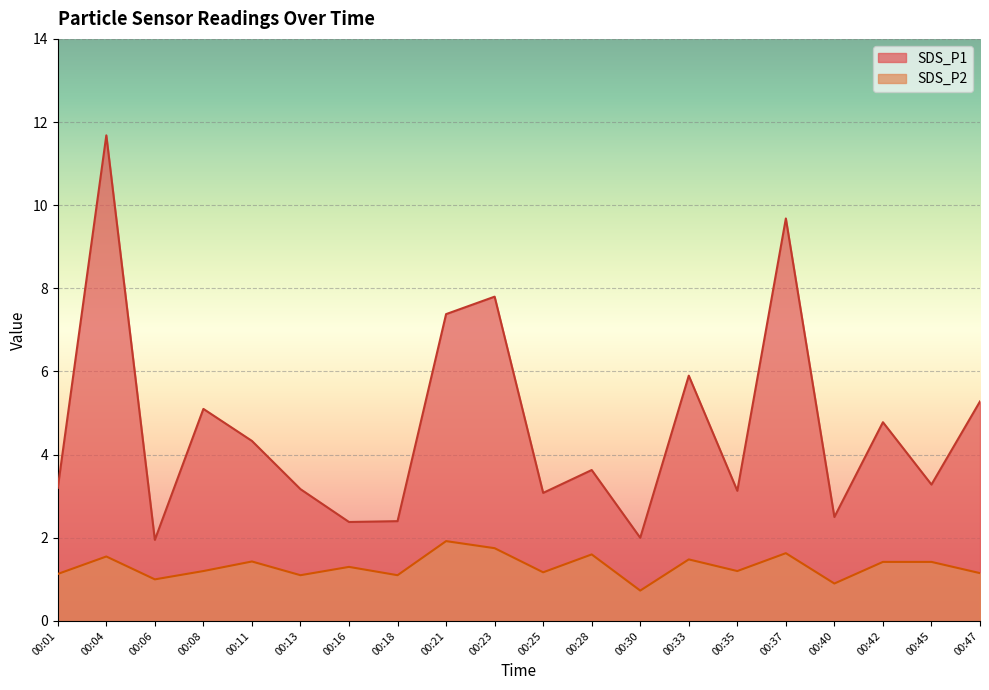

True or false: SDS_P2 and SDS_P1 intersect in this chart.

False